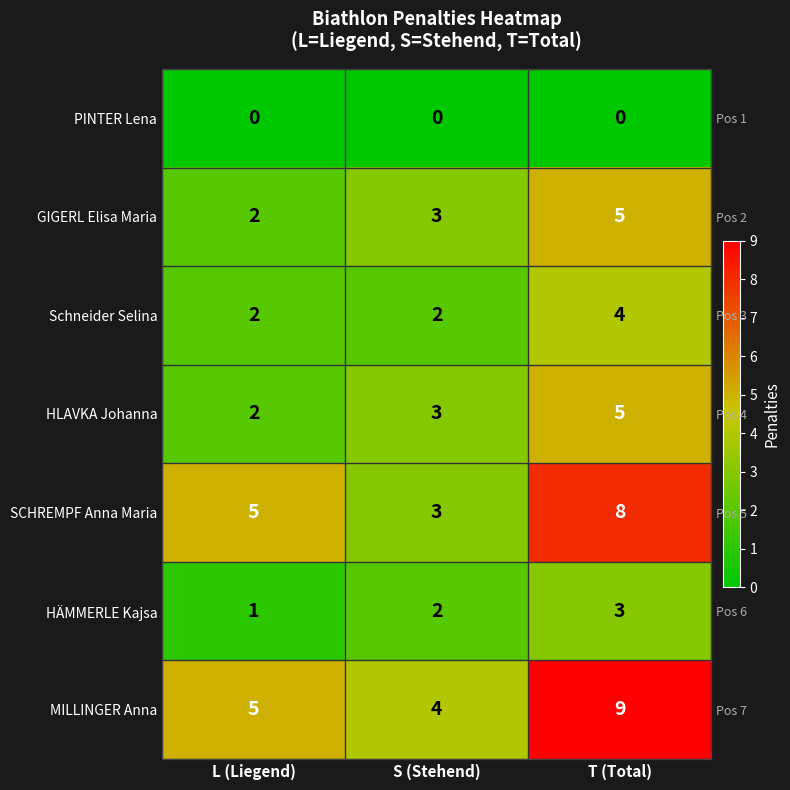

At which category is the sum across all series the highest?

T (Total)